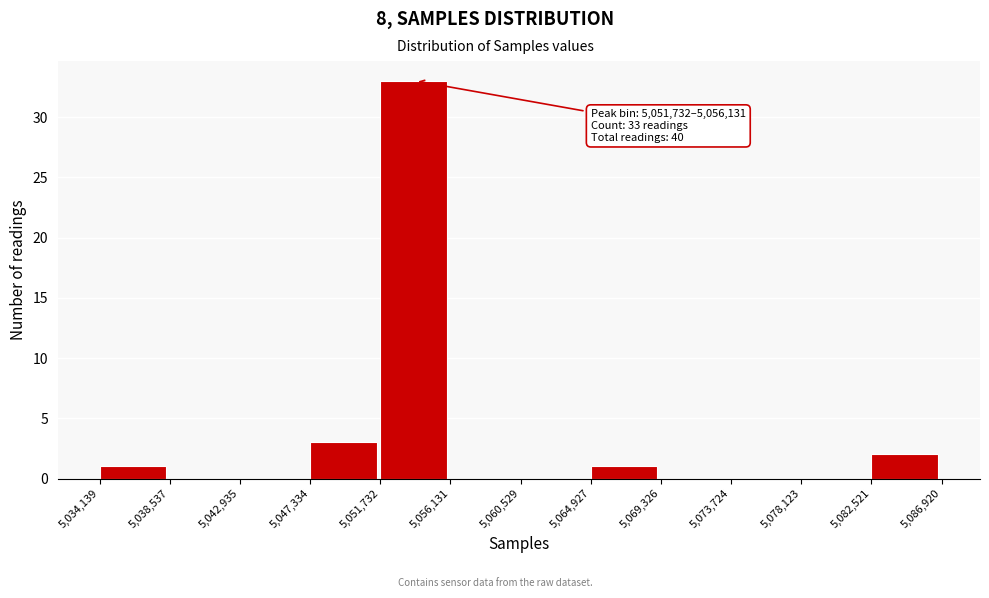

Over which range of the x-axis is the bar tallest?

5,051,732 to 5,056,131